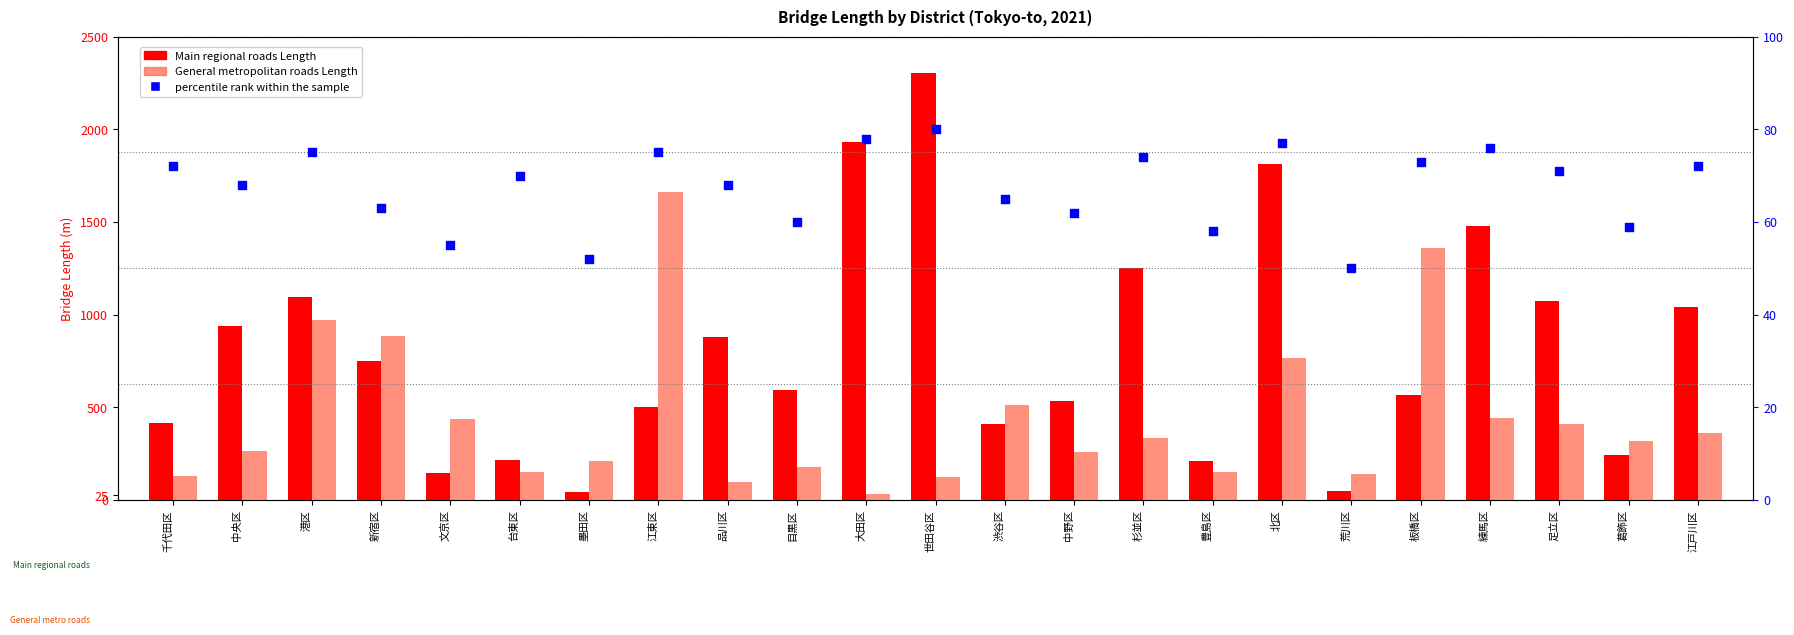

Is the value of Main regional roads Length at 台東区 greater than the value of percentile rank within the sample at 大田区?

Yes